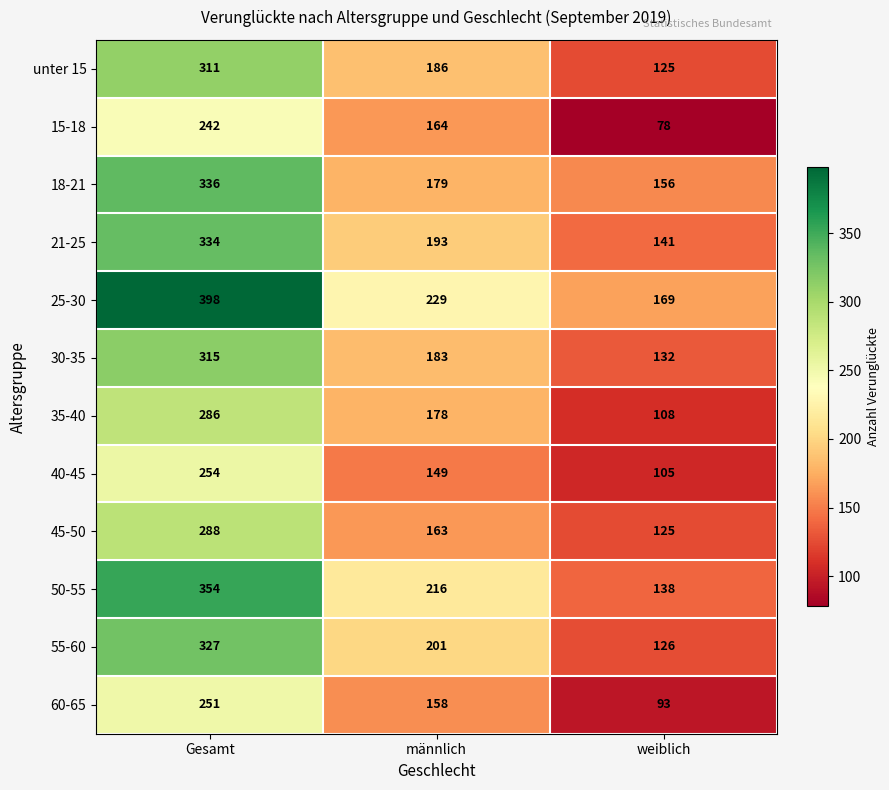

How many distinct data groups are displayed?

12